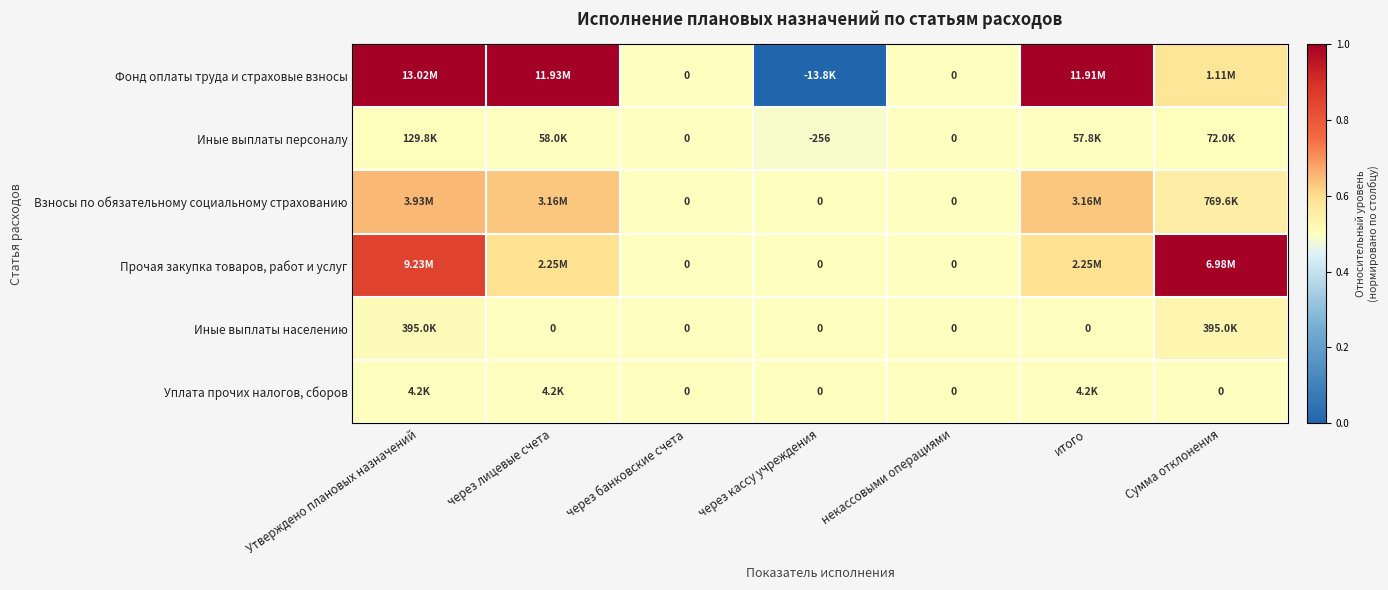

Is the value of Фонд оплаты труда и страховые взносы at через банковские счета greater than the value of Иные выплаты персоналу at через кассу учреждения?

Yes